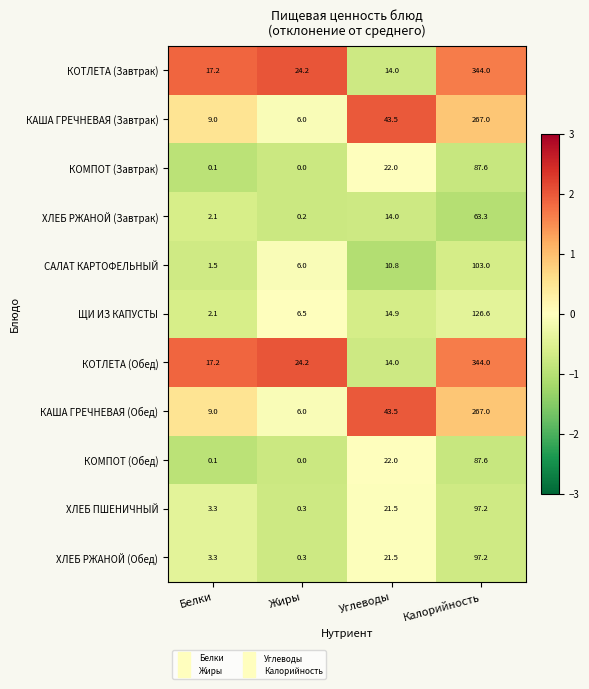

Which label corresponds to the smallest value in the chart?

Жиры